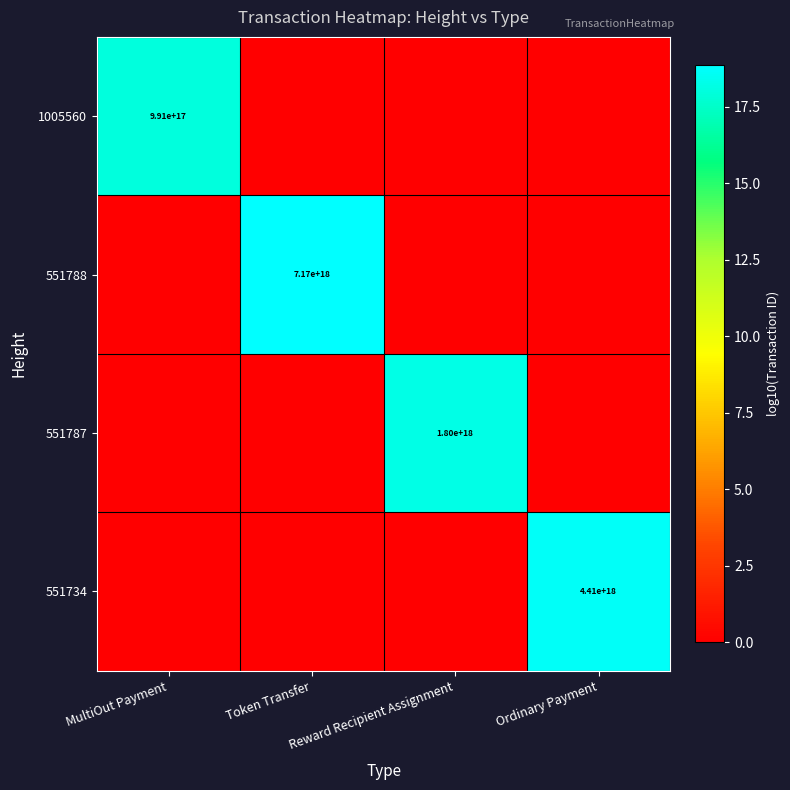

The value of 1005560 at MultiOut Payment is 211141516859083680. True or false?

False